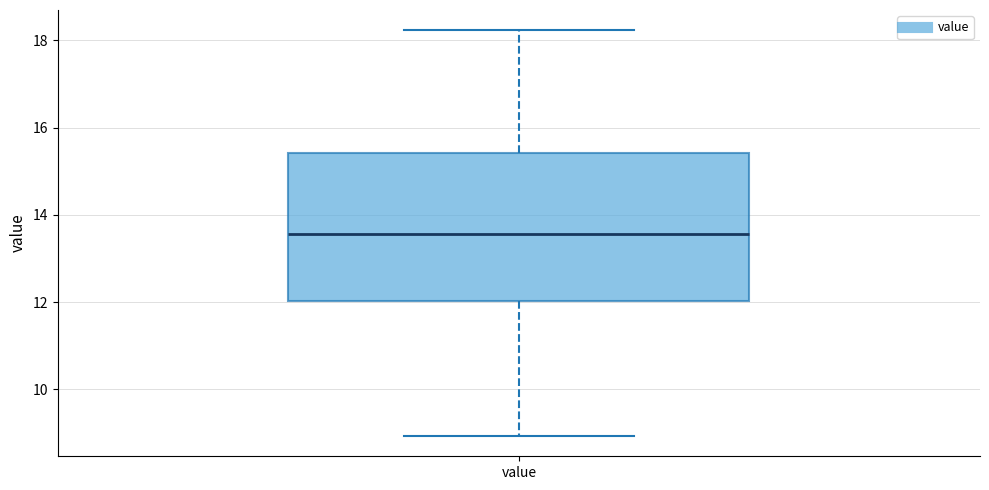

Read this box plot against the y-axis: the position of the median line, the range covered by the box, and the ends of both whiskers. The values are not printed on the chart, so give them approximately, as read against the axis.

median 13.6, box 12.0 to 15.4, whiskers 9.0 to 18.2